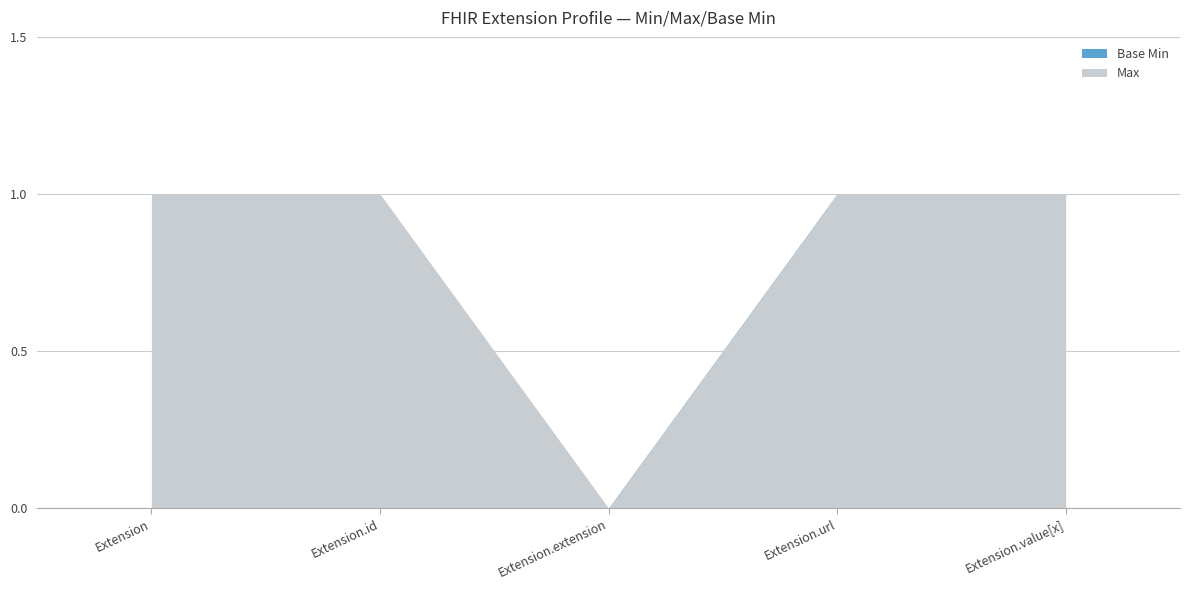

List the series in order of their peak value, highest first.

Max, Base Min